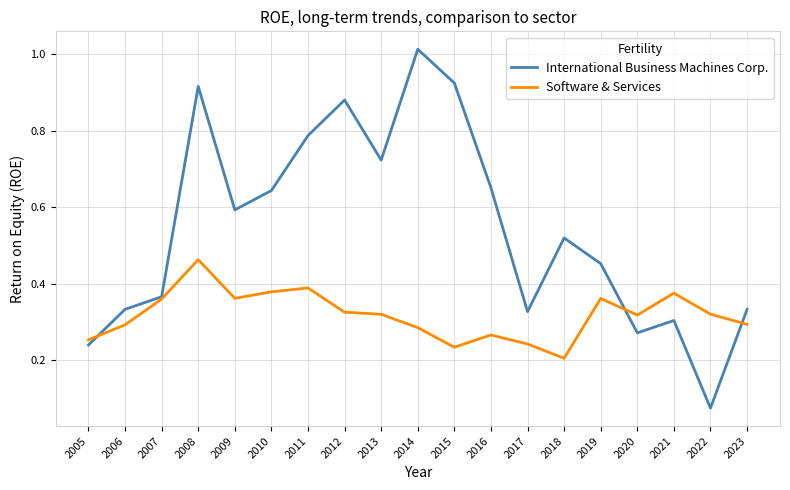

At which category does the chart reach its peak across all series?

2014